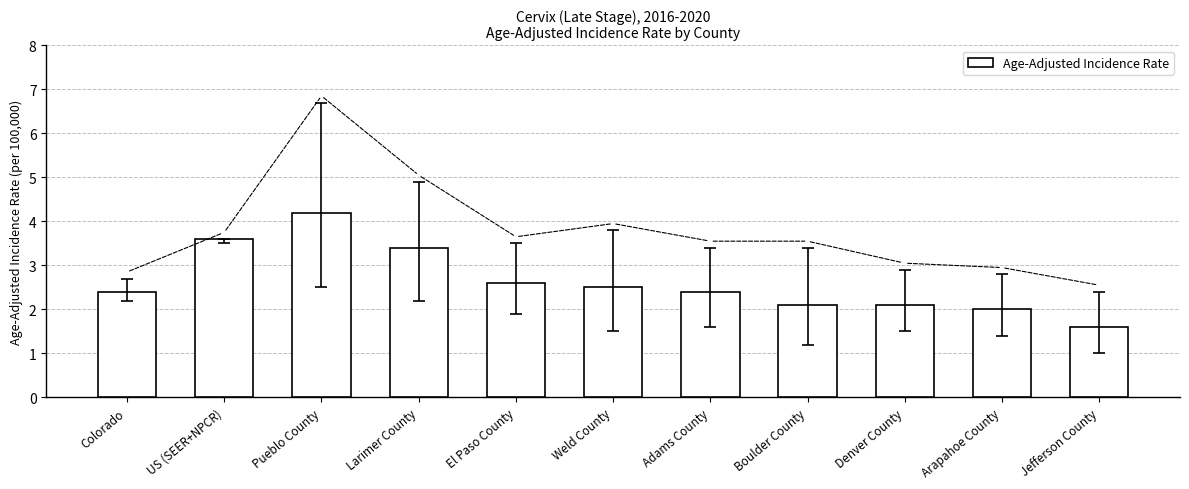

Reading right to left, extract all data points from this chart.

1.6	2.0	2.1	2.1	2.4	2.5	2.6	3.4	4.2	3.6	2.4